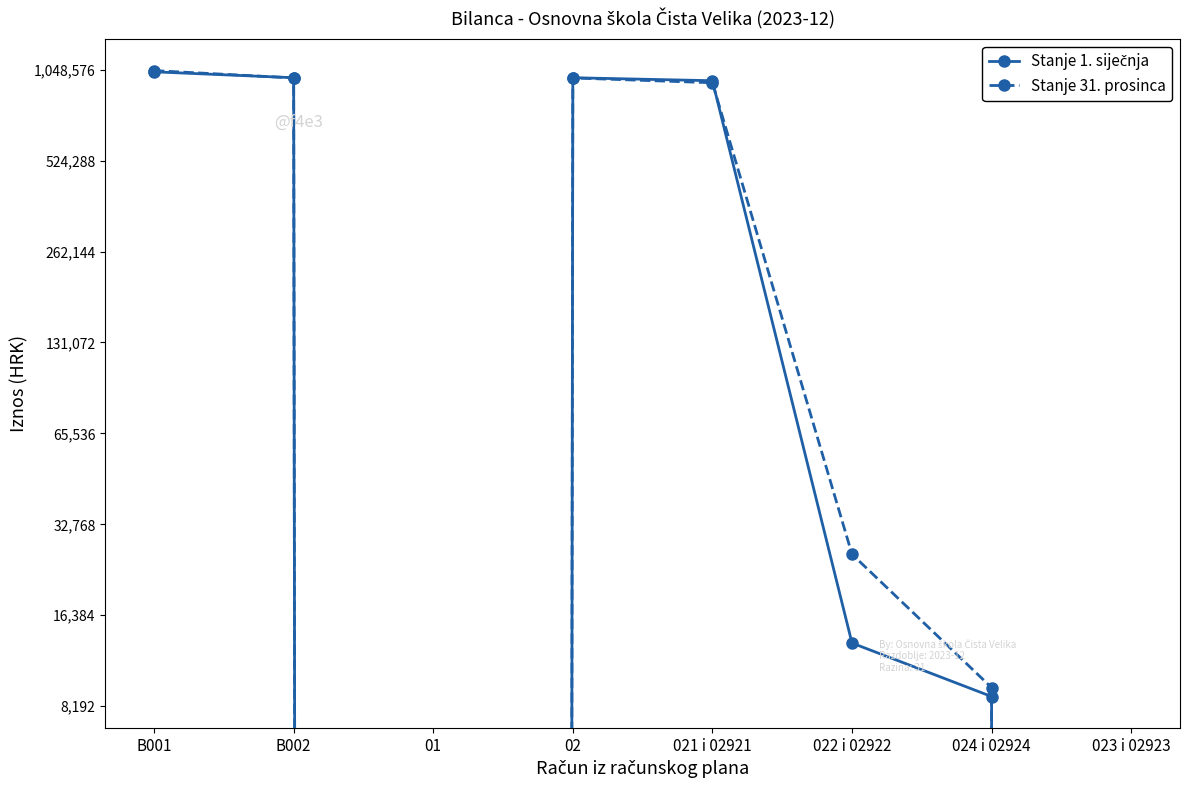

What is the average value of the Stanje 31. prosinca series?

499399.4